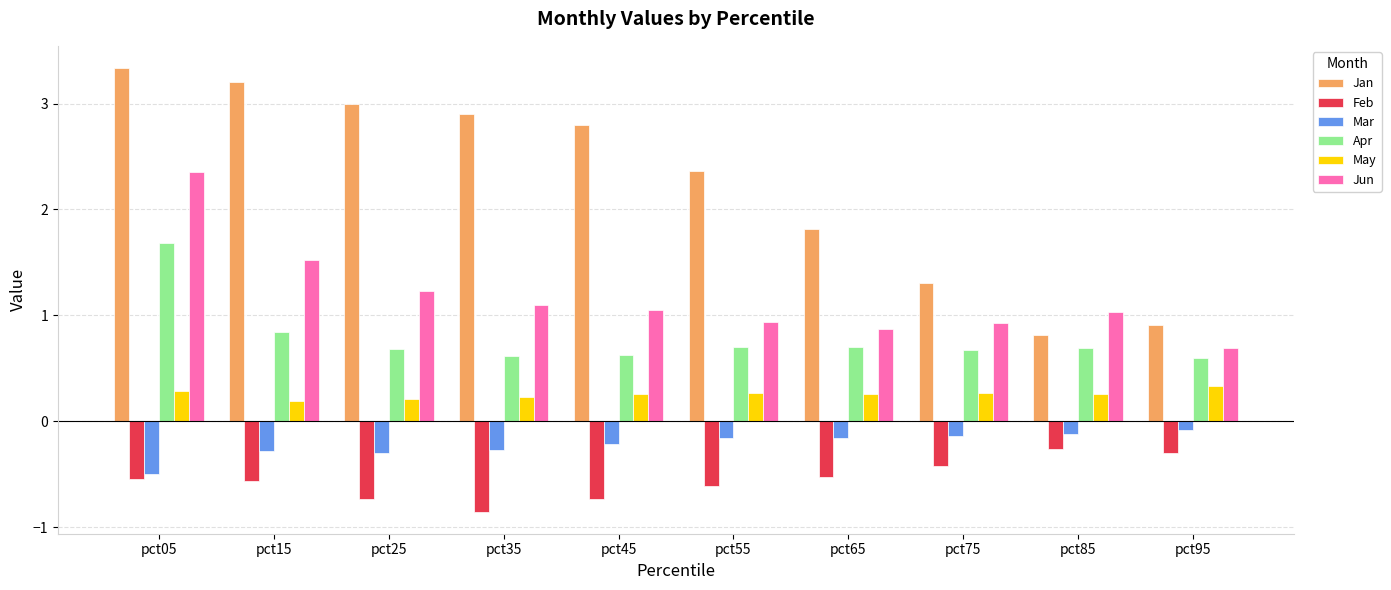

The Feb series shows -0.2 at pct75. True or false?

False